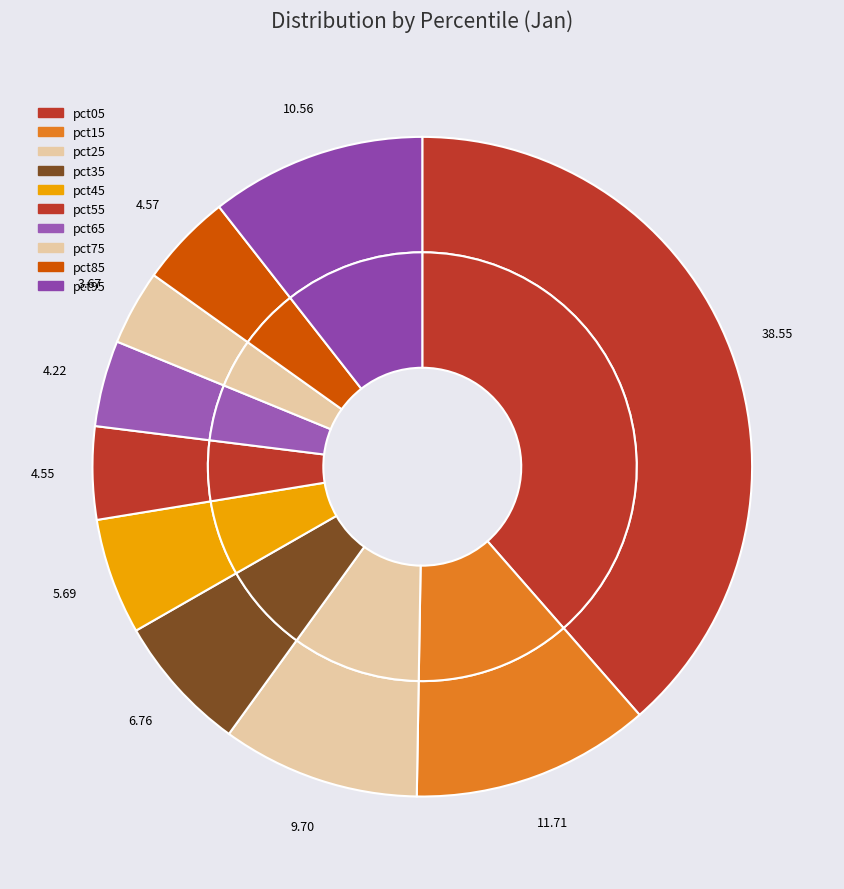

The pct95 slice represents 4% of the pie. True or false?

False